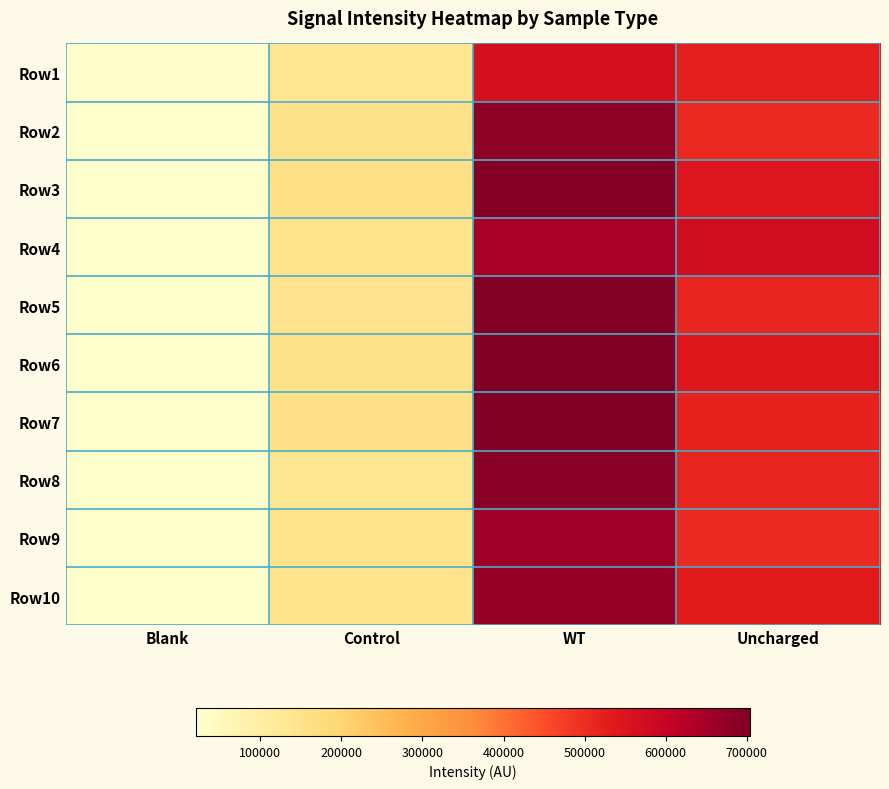

Reading left to right, transcribe all the data shown in this chart.

Row1: Blank=25014.0	Control=136151.2	WT=562675.6	Uncharged=525072.2
Row2: Blank=21350.8	Control=149186.2	WT=682540.5	Uncharged=507163.0
Row3: Blank=20873.6	Control=157526.7	WT=695724.8	Uncharged=545449.7
Row4: Blank=20690.1	Control=145493.0	WT=644862.9	Uncharged=571092.8
Row5: Blank=20525.4	Control=142066.7	WT=698191.5	Uncharged=513569.7
Row6: Blank=20421.5	Control=148741.1	WT=704126.3	Uncharged=539156.6
Row7: Blank=20565.4	Control=154591.6	WT=699852.2	Uncharged=518352.3
Row8: Blank=20485.1	Control=138810.1	WT=690097.6	Uncharged=515633.1
Row9: Blank=20655.8	Control=147985.3	WT=659976.8	Uncharged=505089.4
Row10: Blank=20524.9	Control=145461.1	WT=668934.3	Uncharged=530945.1